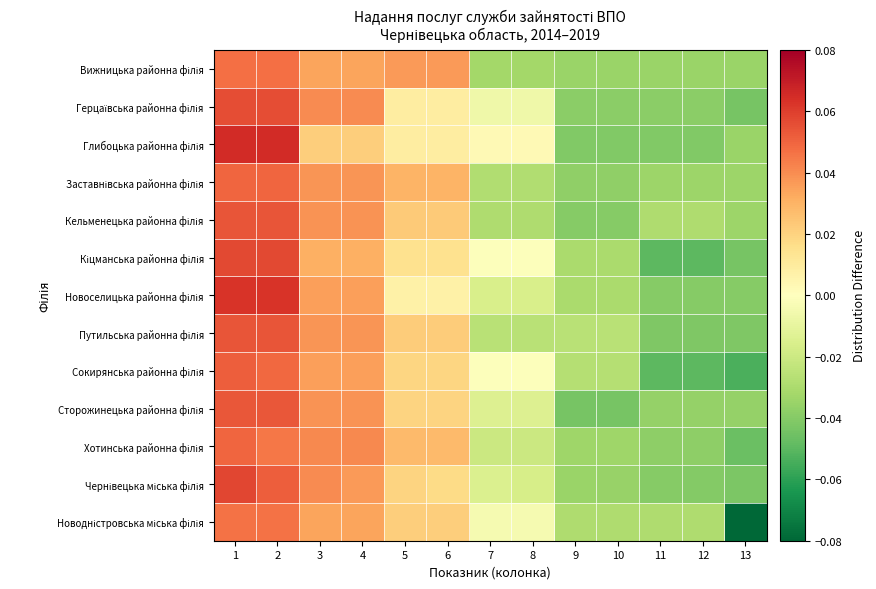

Which category has the highest value across all series?

1